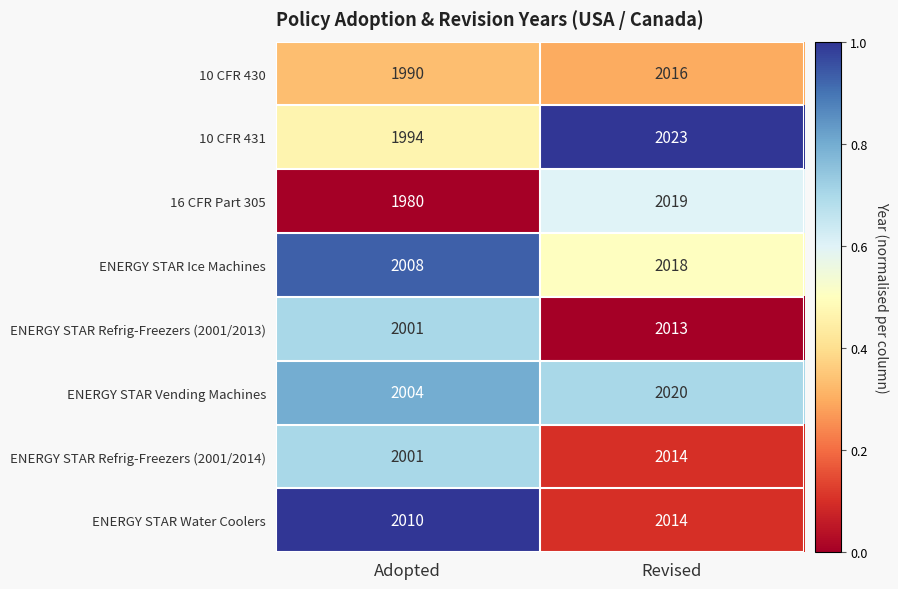

Reading left to right, transcribe all the data shown in this chart.

10 CFR 430: 1990	2016
10 CFR 431: 1994	2023
16 CFR Part 305: 1980	2019
ENERGY STAR Ice Machines: 2008	2018
ENERGY STAR Refrig-Freezers (2001/2013): 2001	2013
ENERGY STAR Vending Machines: 2004	2020
ENERGY STAR Refrig-Freezers (2001/2014): 2001	2014
ENERGY STAR Water Coolers: 2010	2014